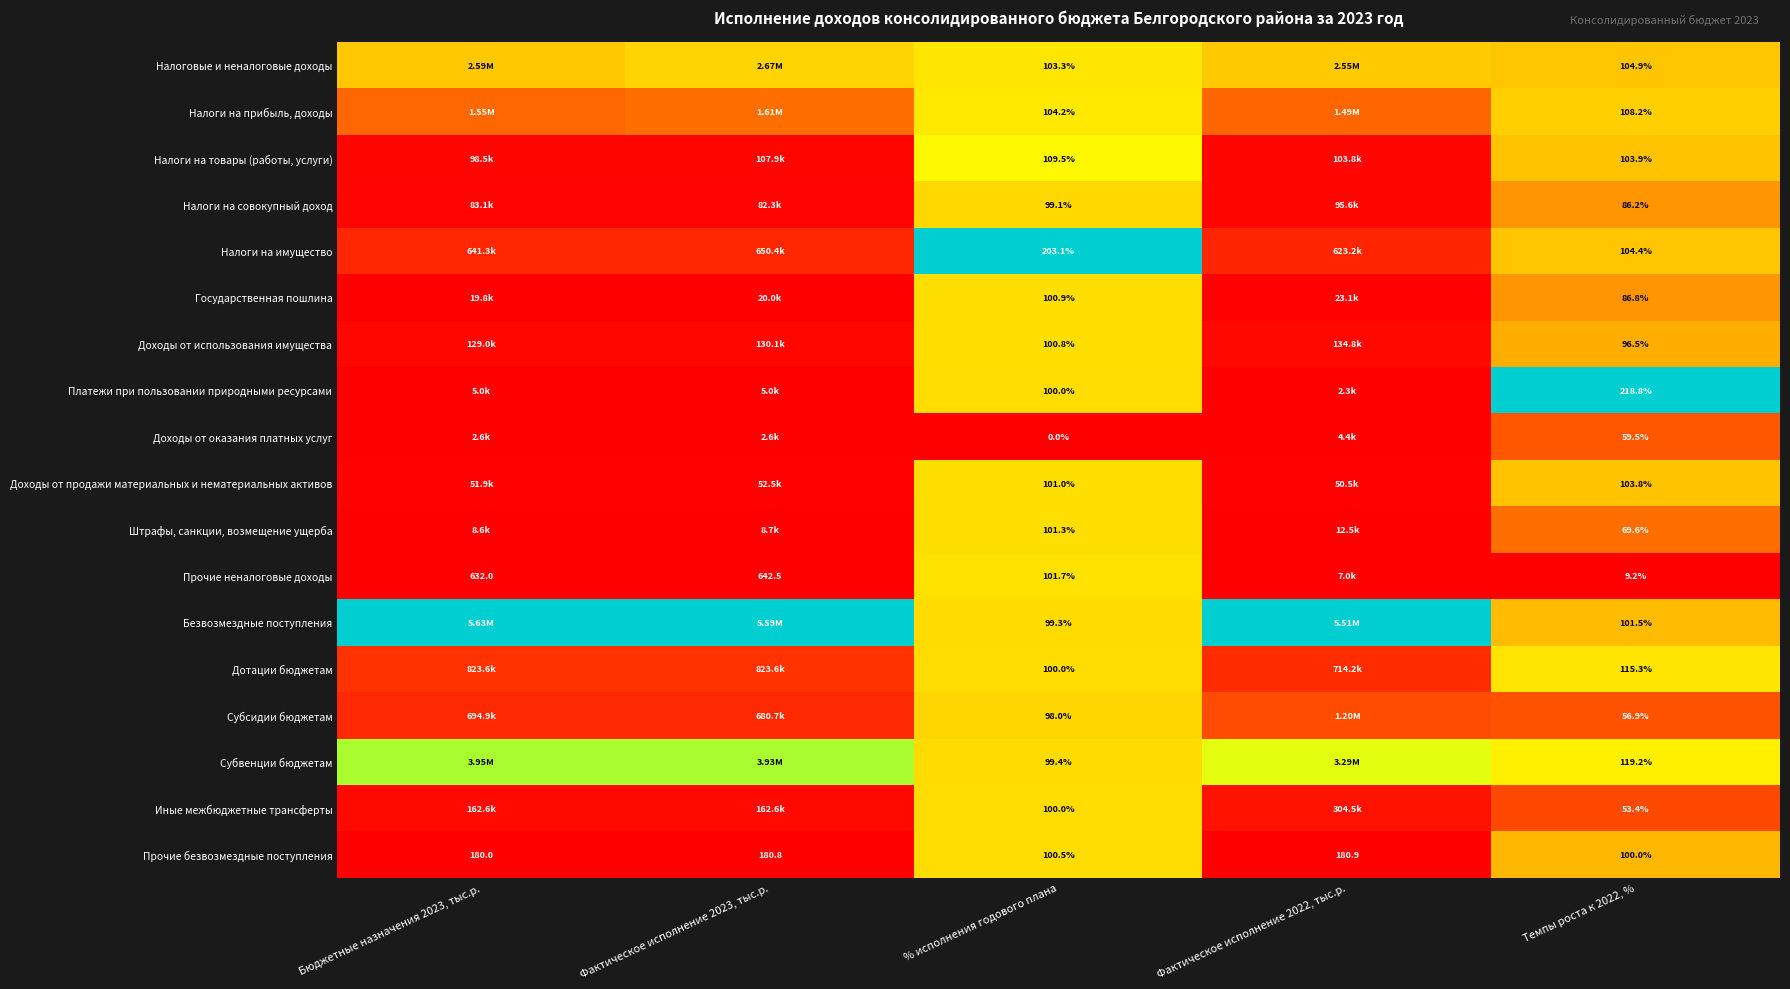

Count the number of categories in the chart.

5